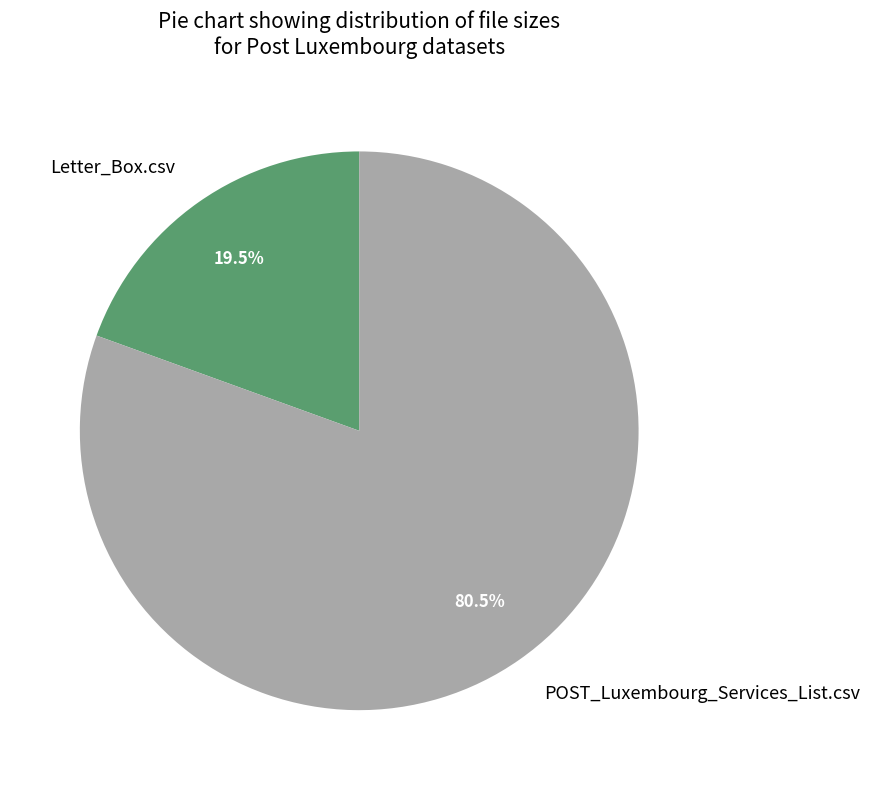

What is the total percentage of POST_Luxembourg_Services_List.csv and Letter_Box.csv?

100.0%